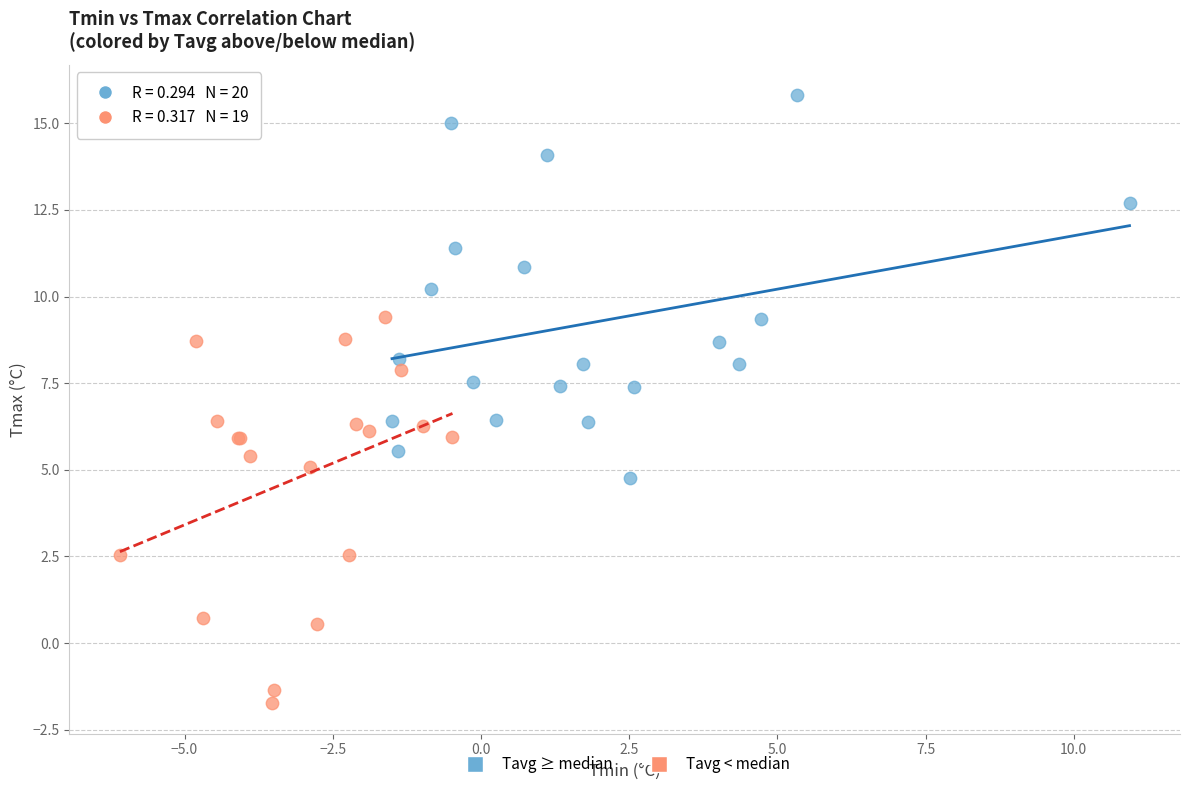

What are all the series names shown in the legend?

Tavg ≥ median, Tavg < median